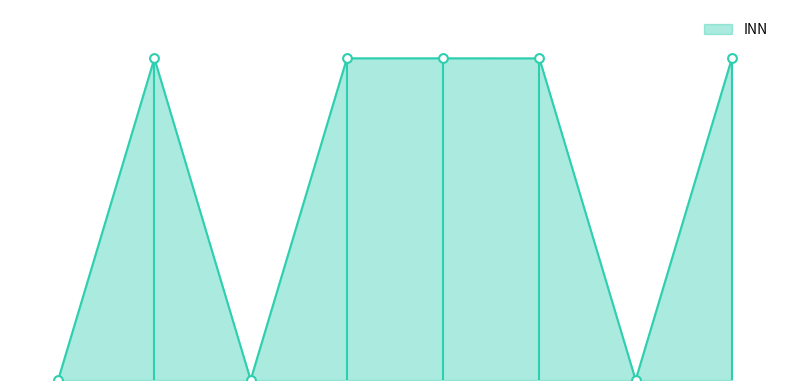

Between 2 and 3, which is larger?

2